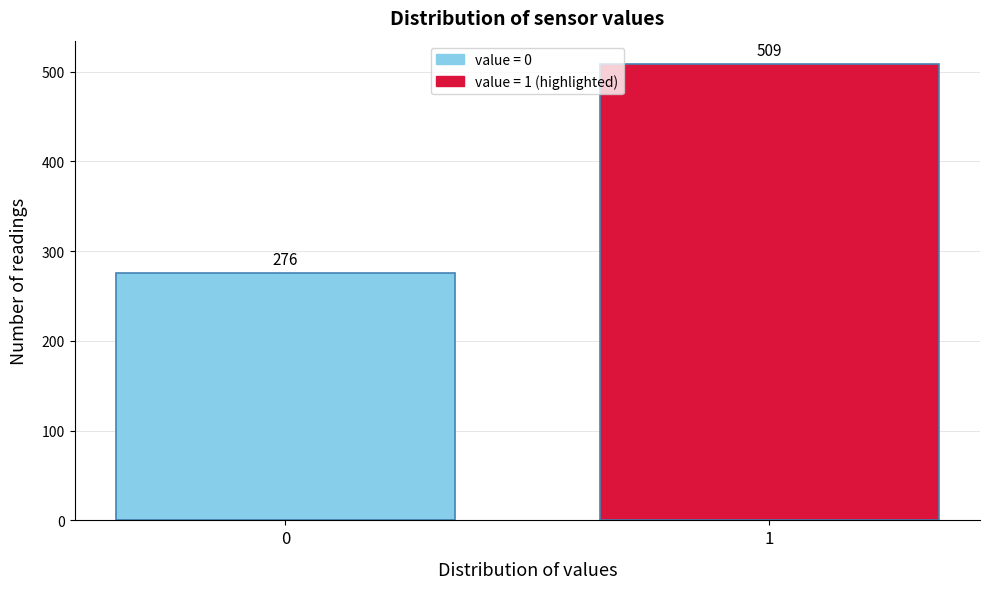

Reading right to left, list all the values displayed in this chart.

1=509	0=276